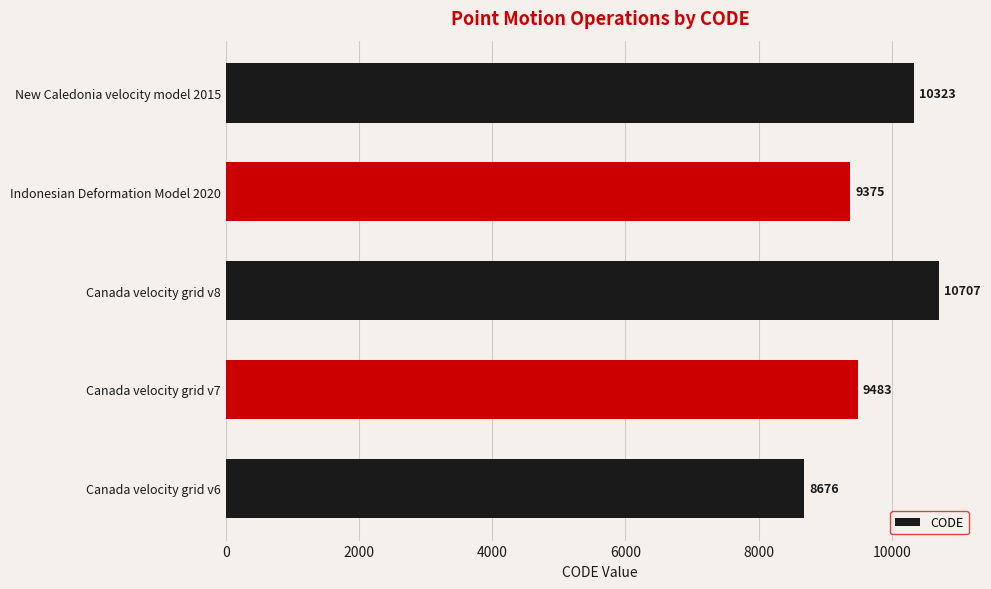

What is the difference between the maximum and minimum values?

2031